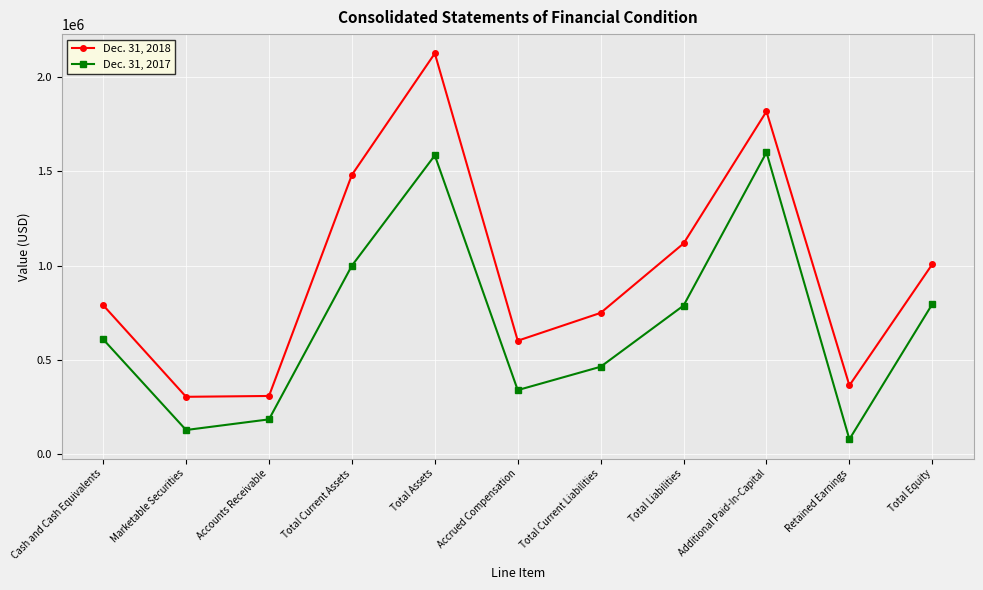

What are all the series names shown in the legend?

Dec. 31, 2018, Dec. 31, 2017